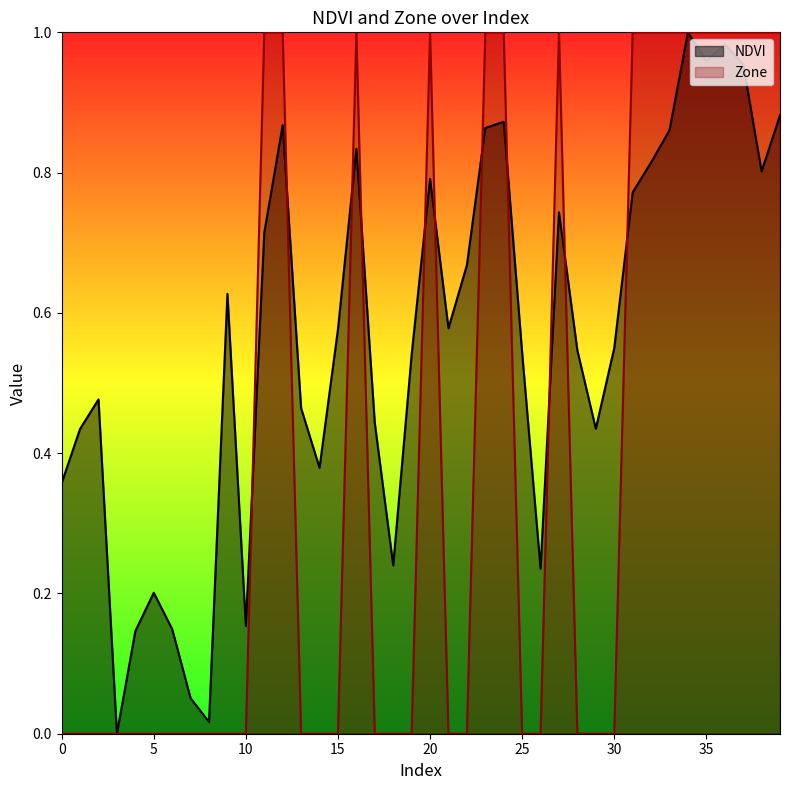

How many values in Zone are above zero?

16